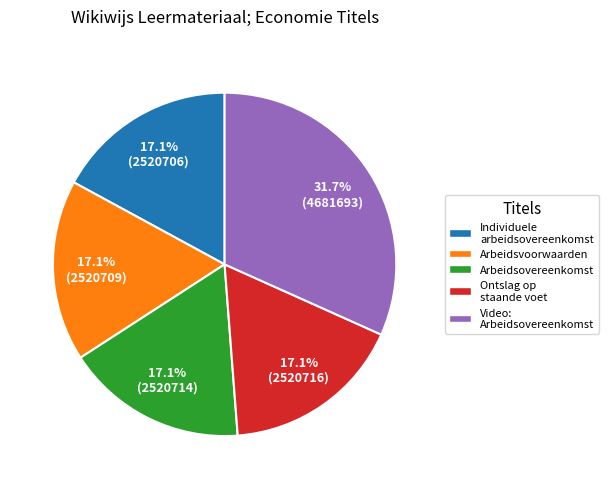

Is it true that Arbeidsvoorwaarden is 17% of the pie?

True